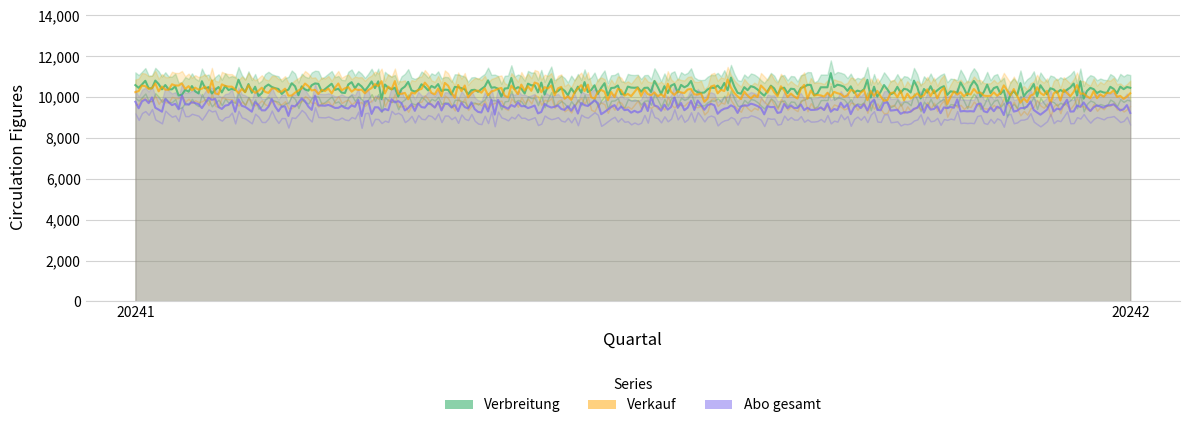

What are all the series names shown in the legend?

Verbreitung, Verkauf, Abo gesamt